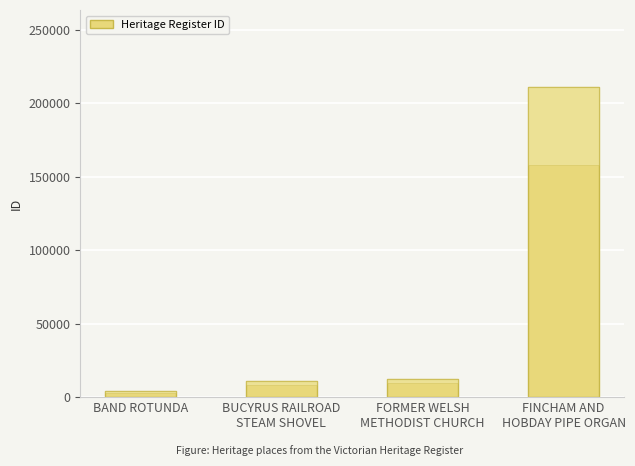

What is the value of the 4th bar from the left?

210639